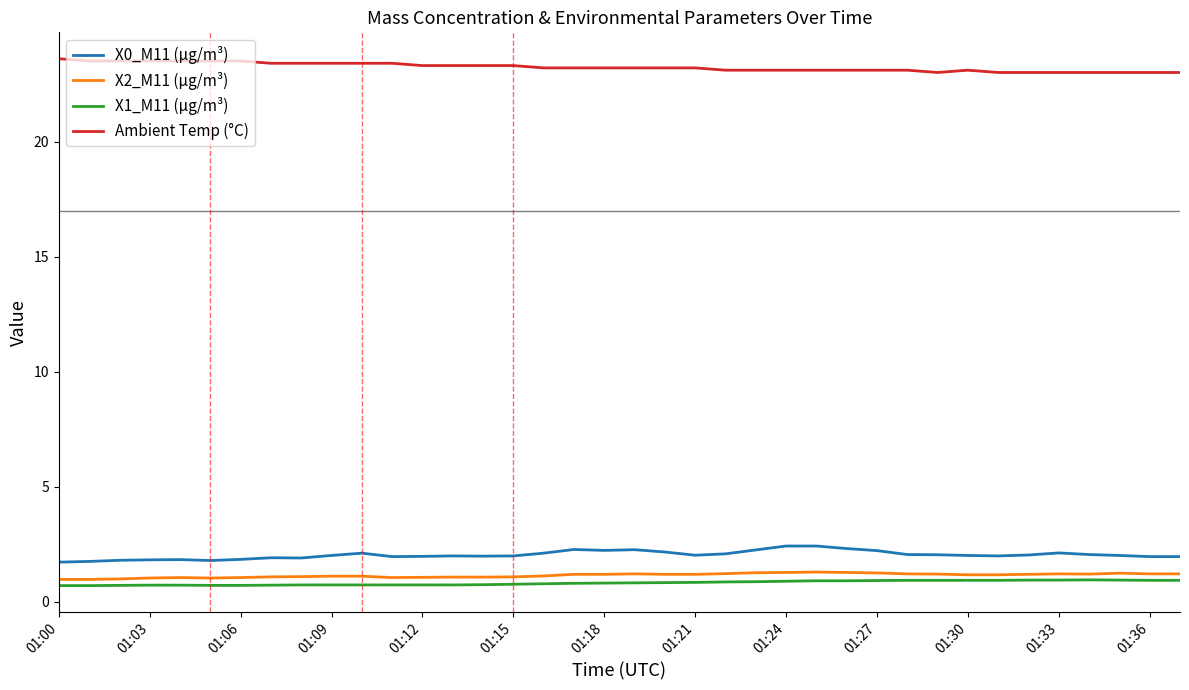

True or false: Ambient Temp (°C) and X0_M11 (μg/m³) intersect in this chart.

False